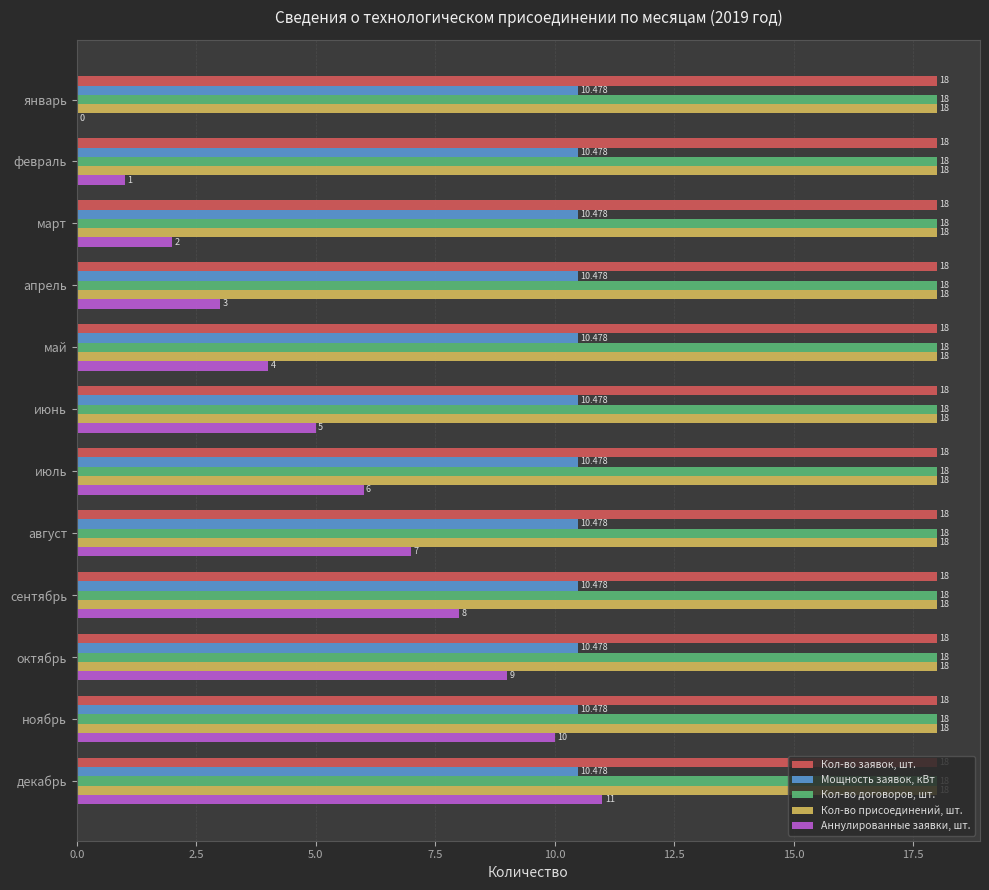

Is the value of Кол-во договоров, шт. at июль greater than the value of Мощность заявок, кВт at апрель?

Yes